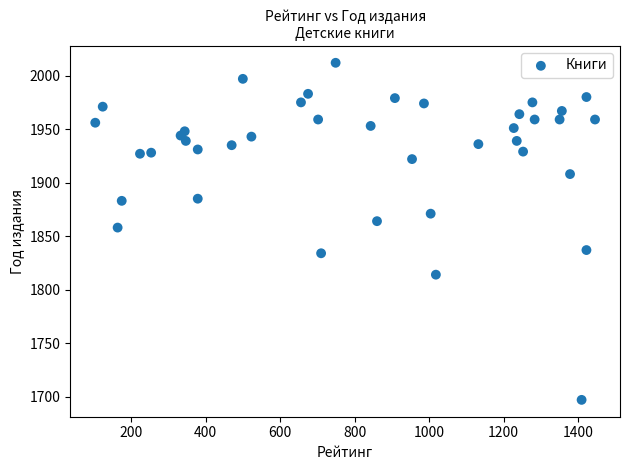

What is the range of Y values (max minus min)?

315